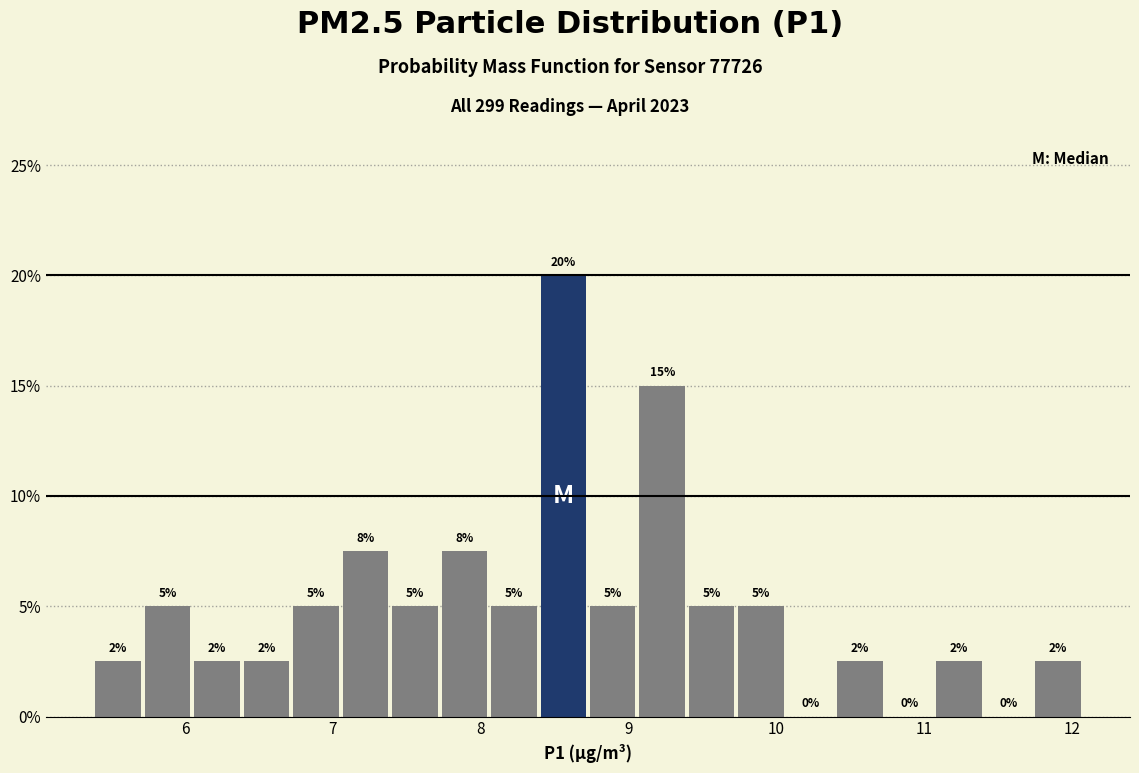

Read against the x-axis, roughly where is the centre of the tallest bar?

8.6